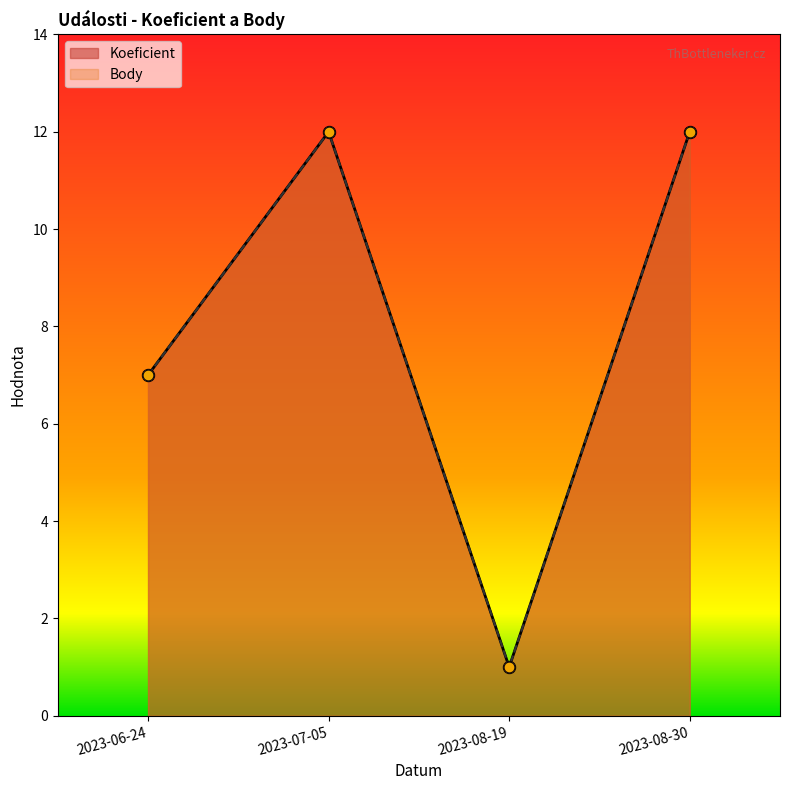

At how many categories does at least one series exceed 7?

2